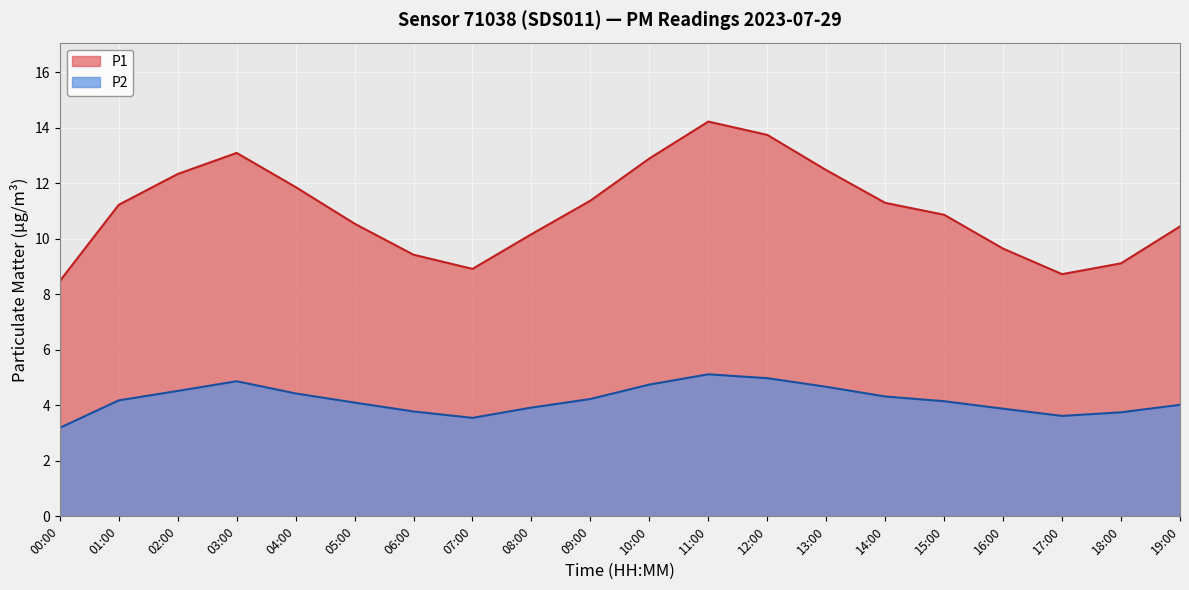

Read the P1 value at 07:00.

8.9